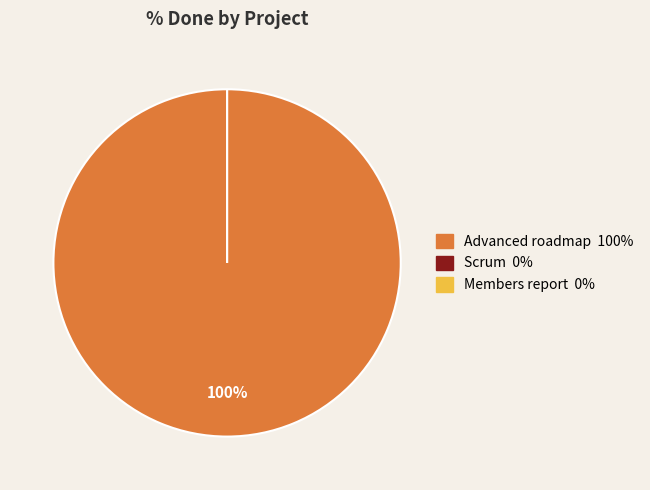

True or false: 1535 accounts for 1% of the total.

False